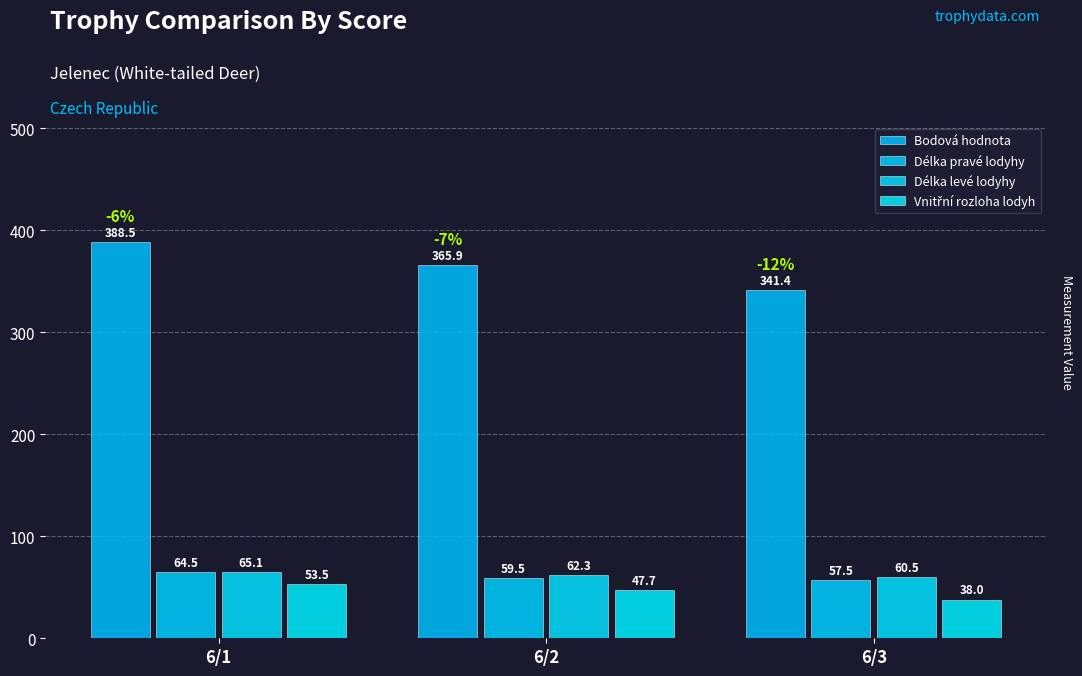

What is the sum of the Délka pravé lodyhy values at 6/2 and 6/1?

124.0